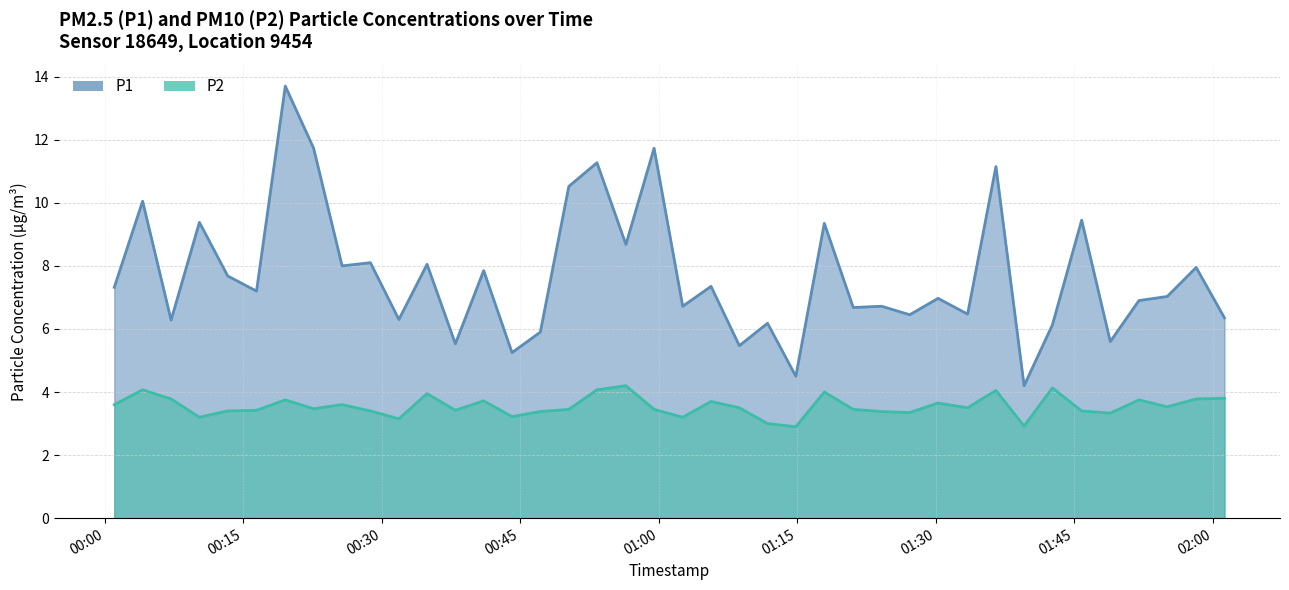

Read the P1 value at 2024-01-30T00:59:30.

11.7